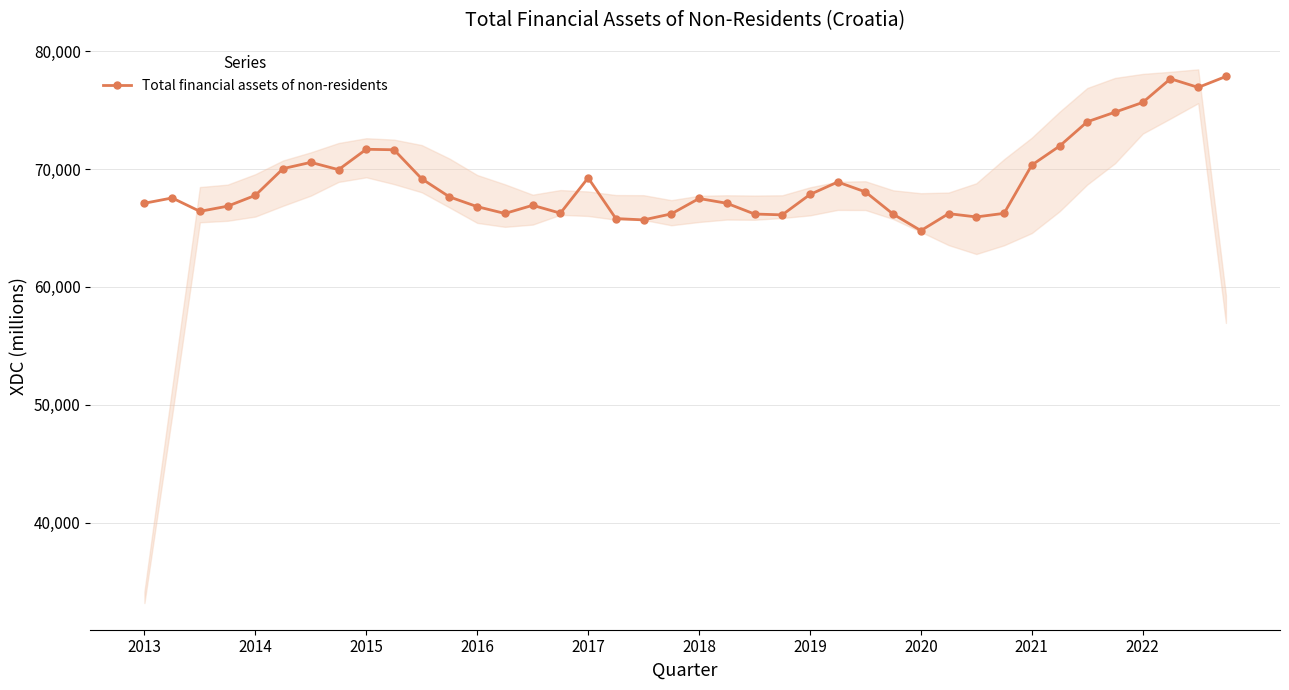

What is the value of the 37th point from the left?

75651.3